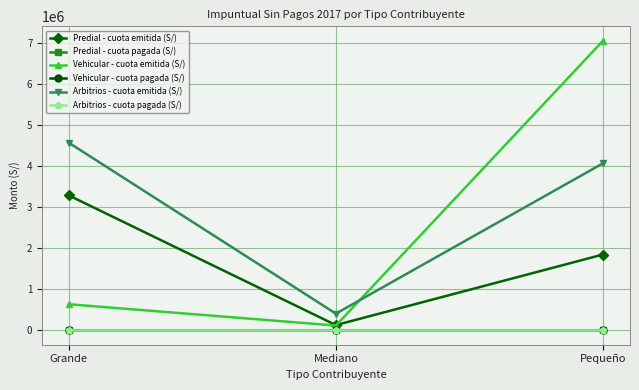

What is the difference between the highest and lowest values at Grande?

4569453.8